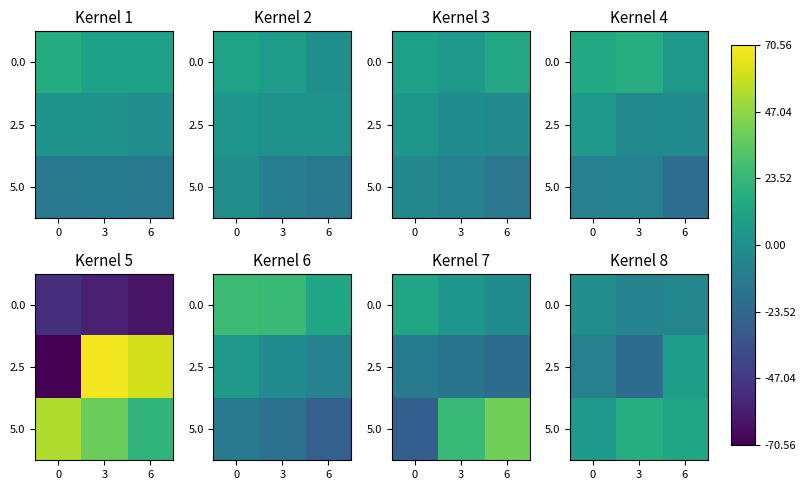

What is the total value across all series at 3?

-10.8